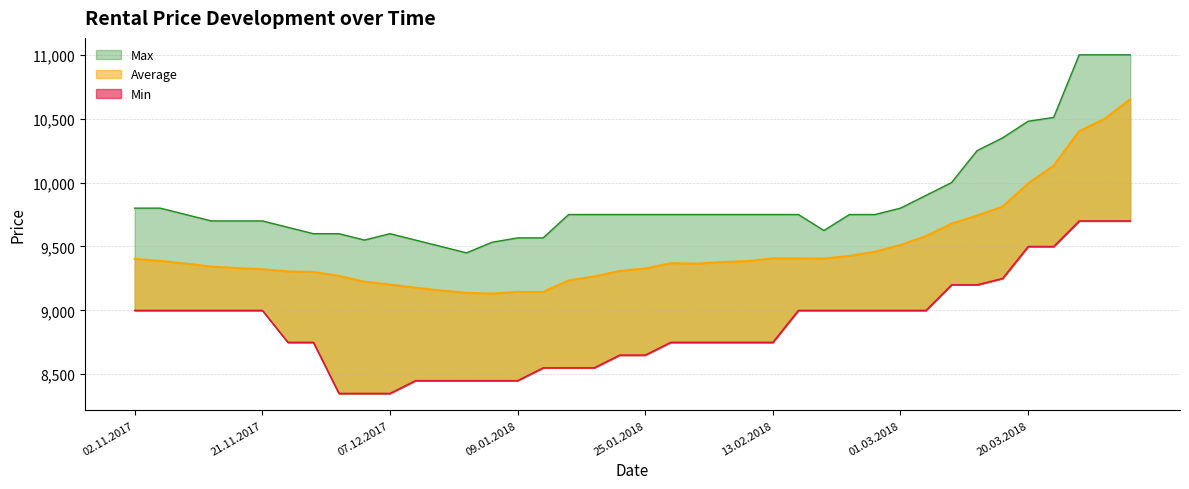

Where is Max nearest to the value 10225?

13.03.2018